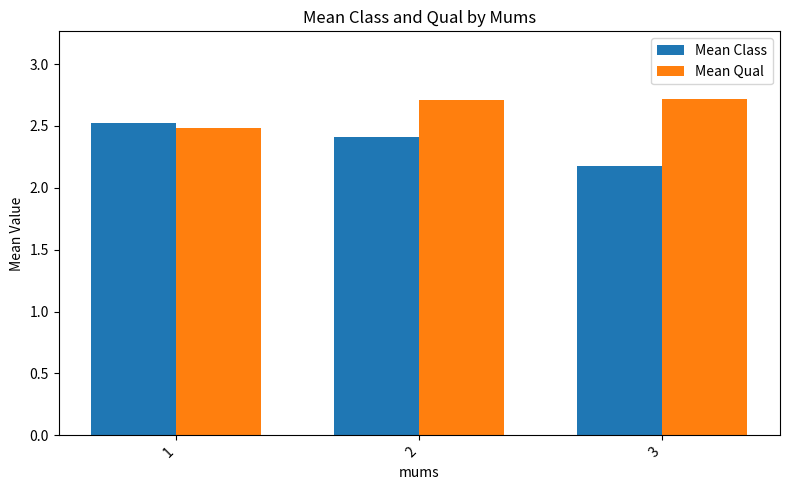

The value of Mean Qual at 1 is 2.5. True or false?

True